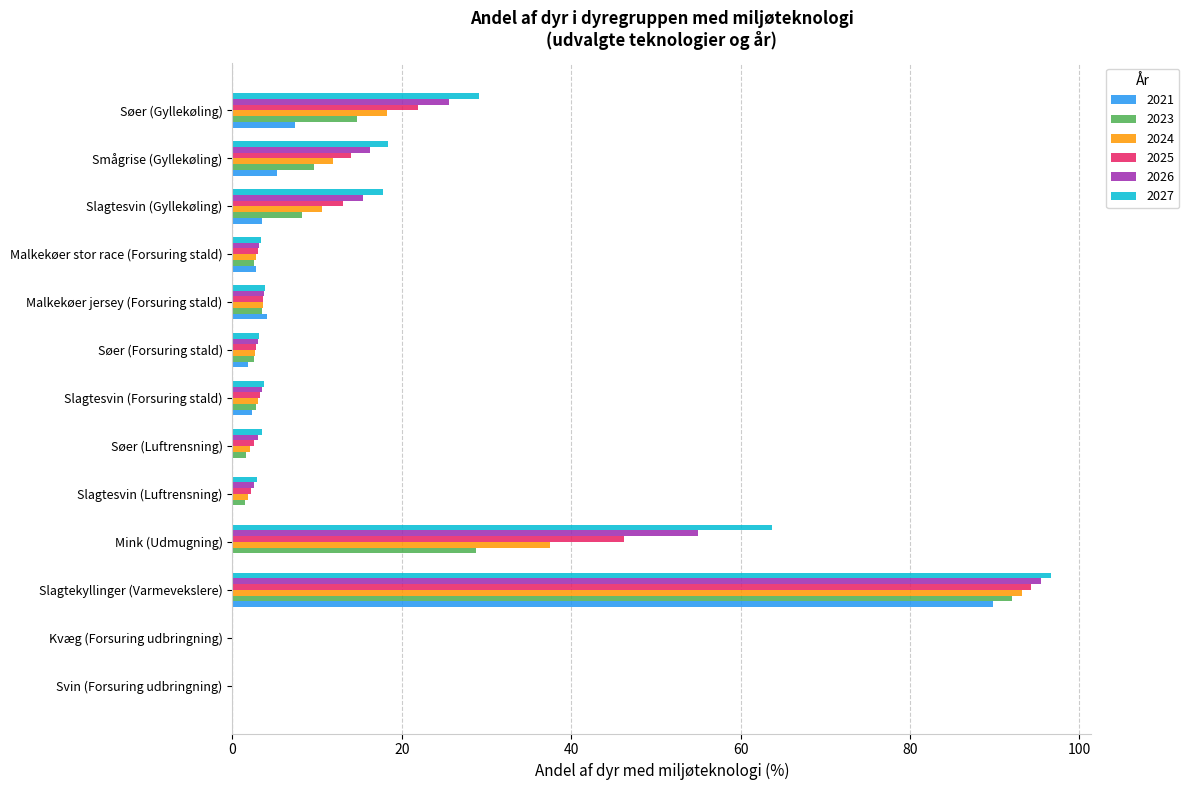

What are all the series names shown in the legend?

2021, 2023, 2024, 2025, 2026, 2027